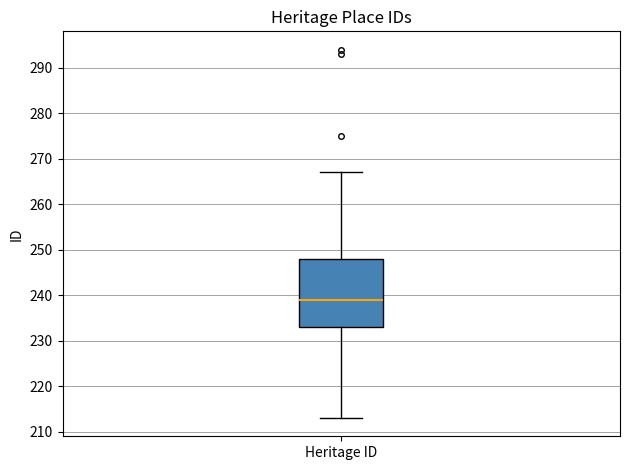

Transcribe this box plot: give where the median line is, the range the box spans, and where the two whiskers end, as read against the y-axis. The values are not printed on the chart, so give them approximately, as read against the axis.

median 239, box 233 to 248, whiskers 213 to 267